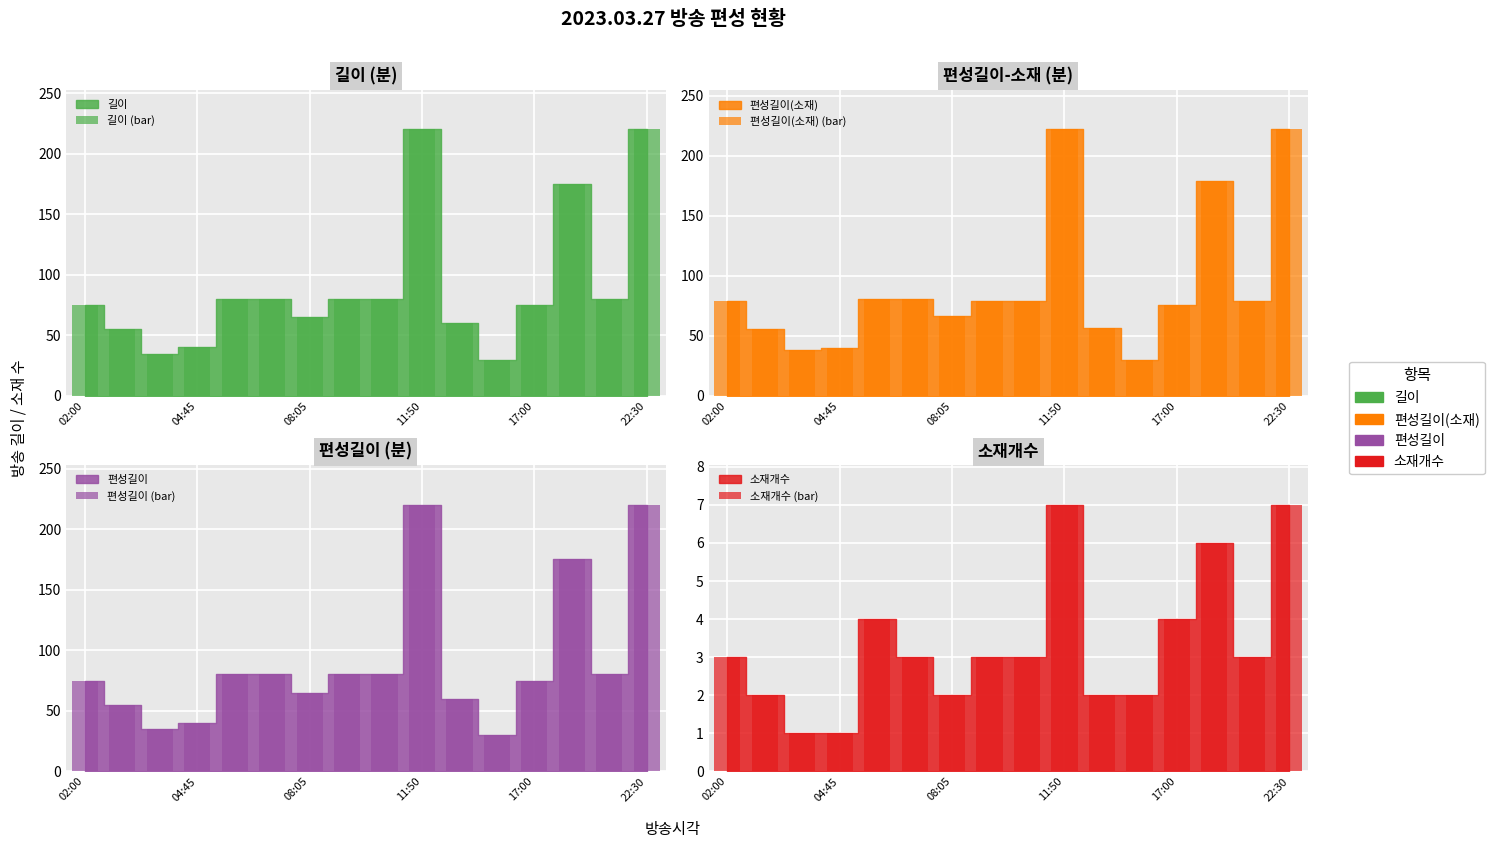

What is the total value across all series at 13?

535